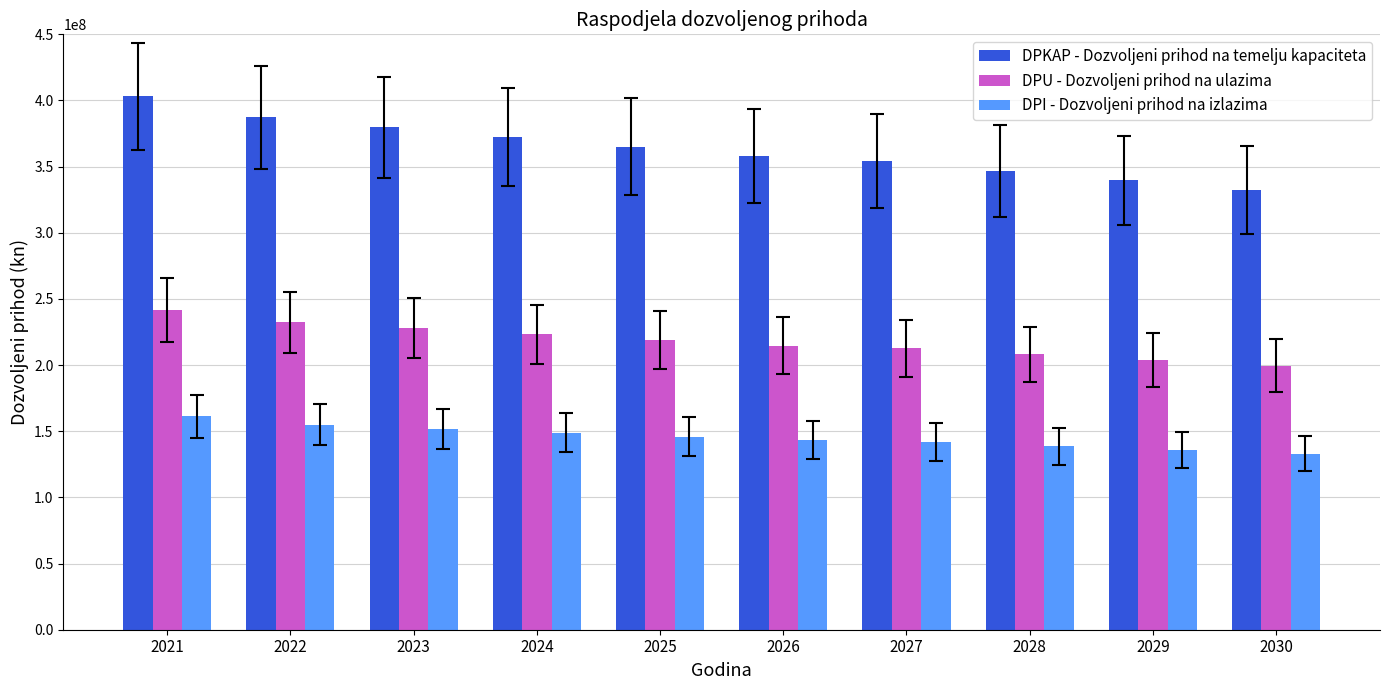

Rank the series at 2027 from highest to lowest value.

DPKAP - Dozvoljeni prihod na temelju kapaciteta, DPU - Dozvoljeni prihod na ulazima, DPI - Dozvoljeni prihod na izlazima